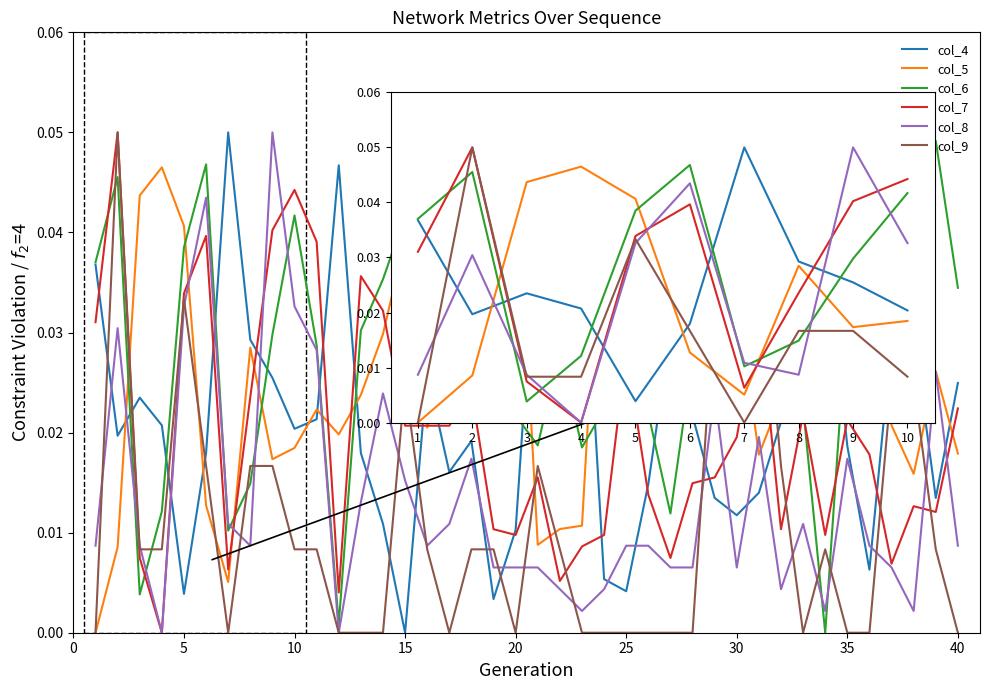

Which series has the largest total across all categories?

col_6